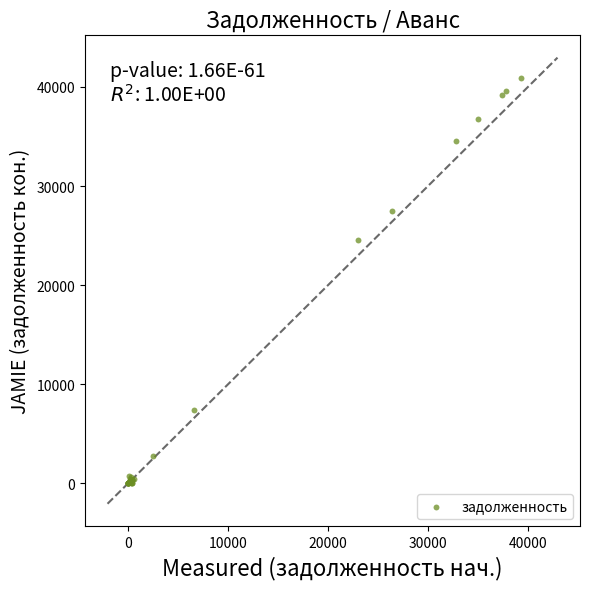

What Y value in the scatter plot is closest to 20450?

24563.6